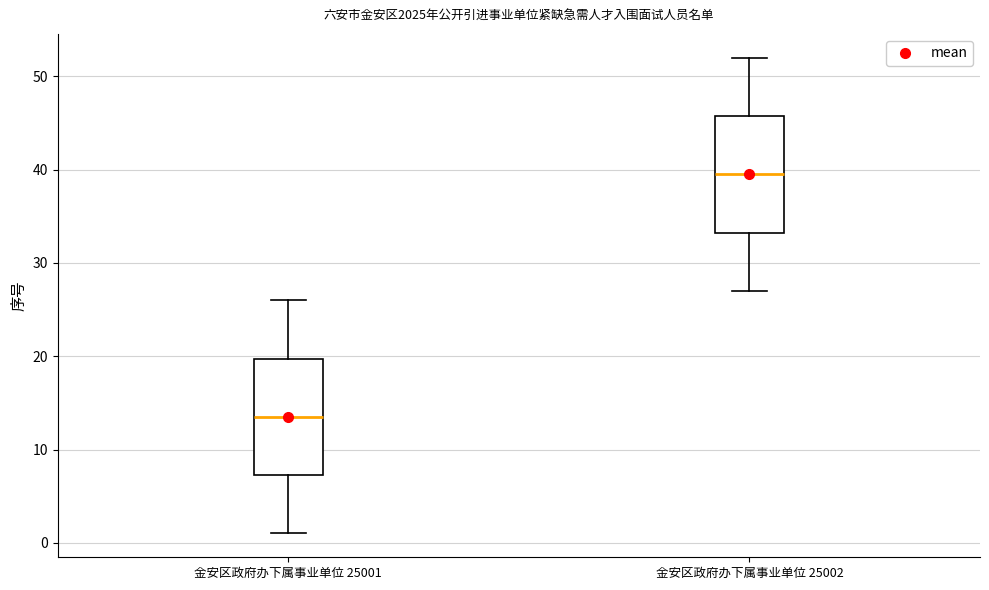

Reading left to right, transcribe this box plot: for each box, give where its median line is, the range the box spans, and where its two whiskers end, as read against the y-axis. The values are not printed on the chart, so give them approximately, as read against the axis.

金安区政府办下属事业单位 25001: median 14, box 7 to 20, whiskers 1 to 26
金安区政府办下属事业单位 25002: median 40, box 33 to 46, whiskers 27 to 52